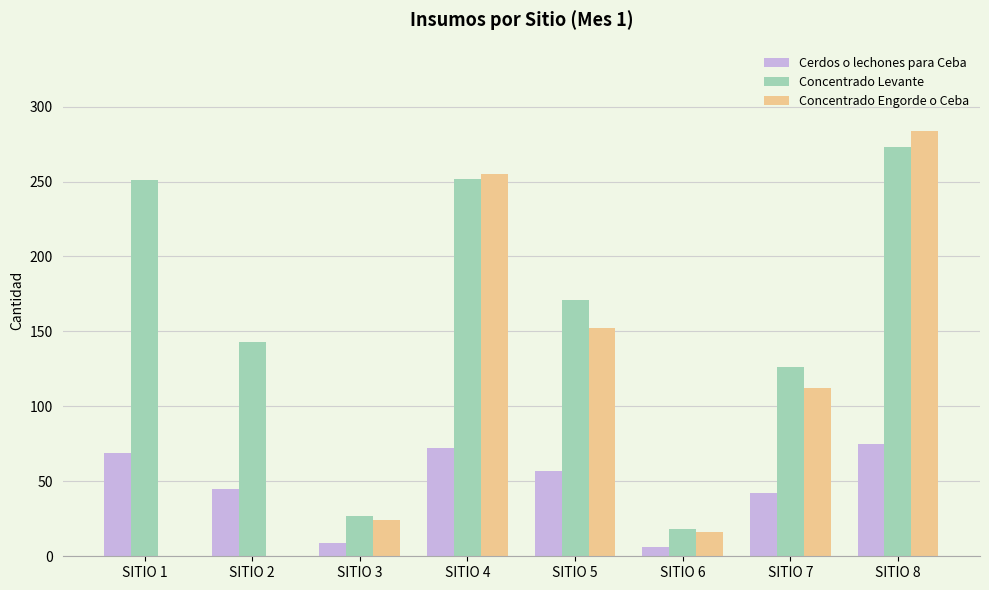

Between SITIO 2 and SITIO 6, which series saw the biggest shift?

Concentrado Levante